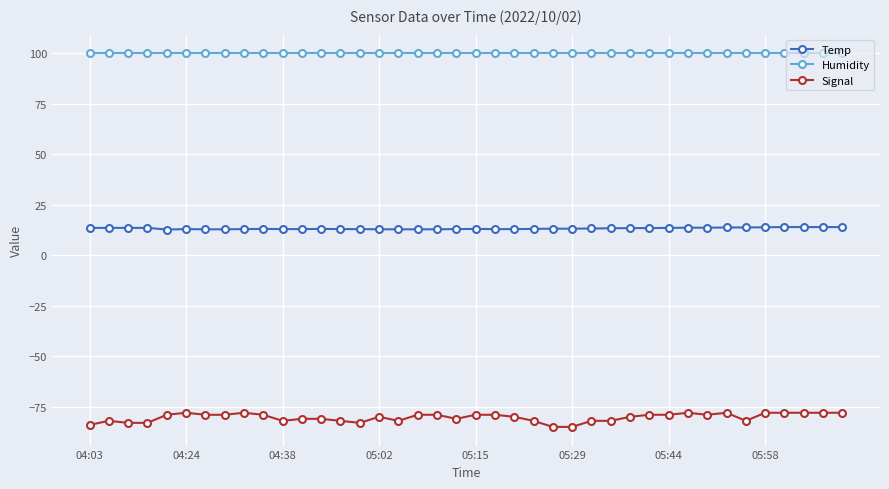

What is the average value of the Temp series?

13.2